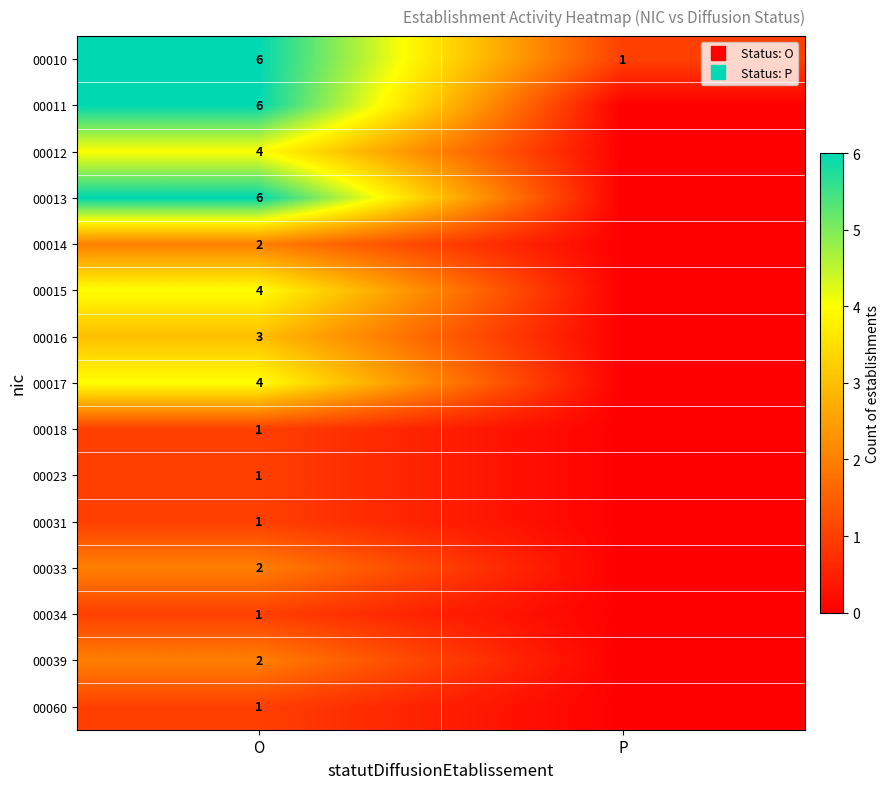

The 00016 series shows 0 at P. True or false?

True